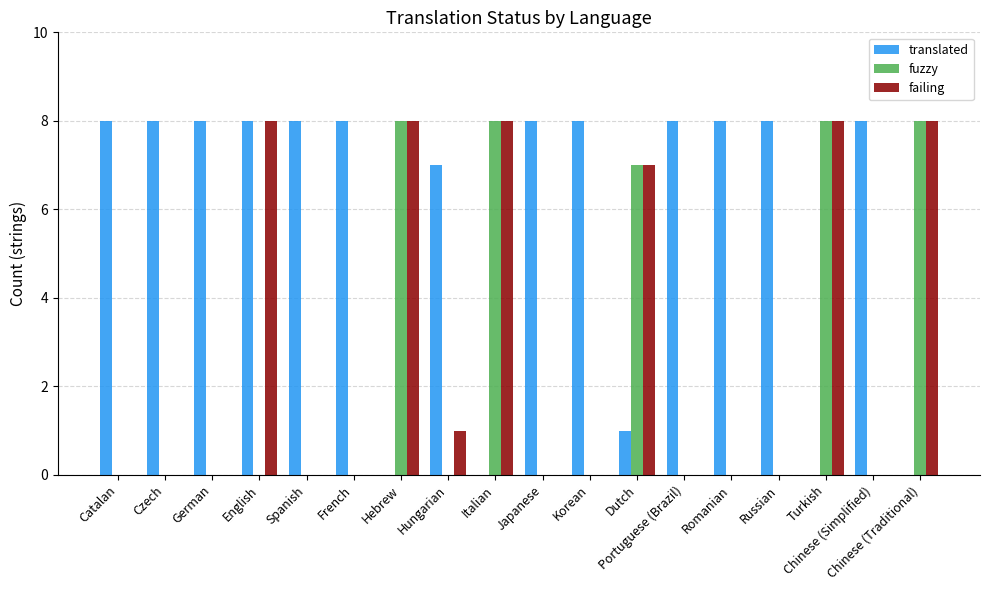

What is the average value of the failing series?

3